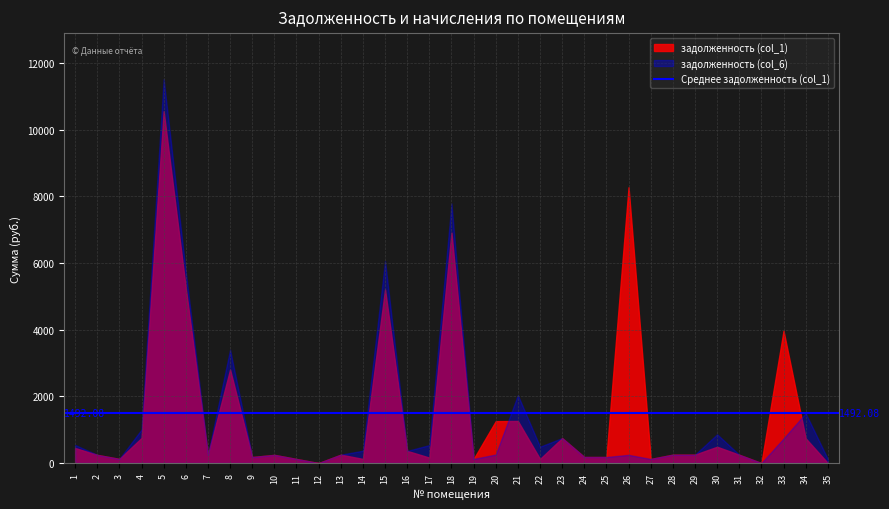

Between 18 and 31, which series saw the biggest shift?

задолженность (col_6)